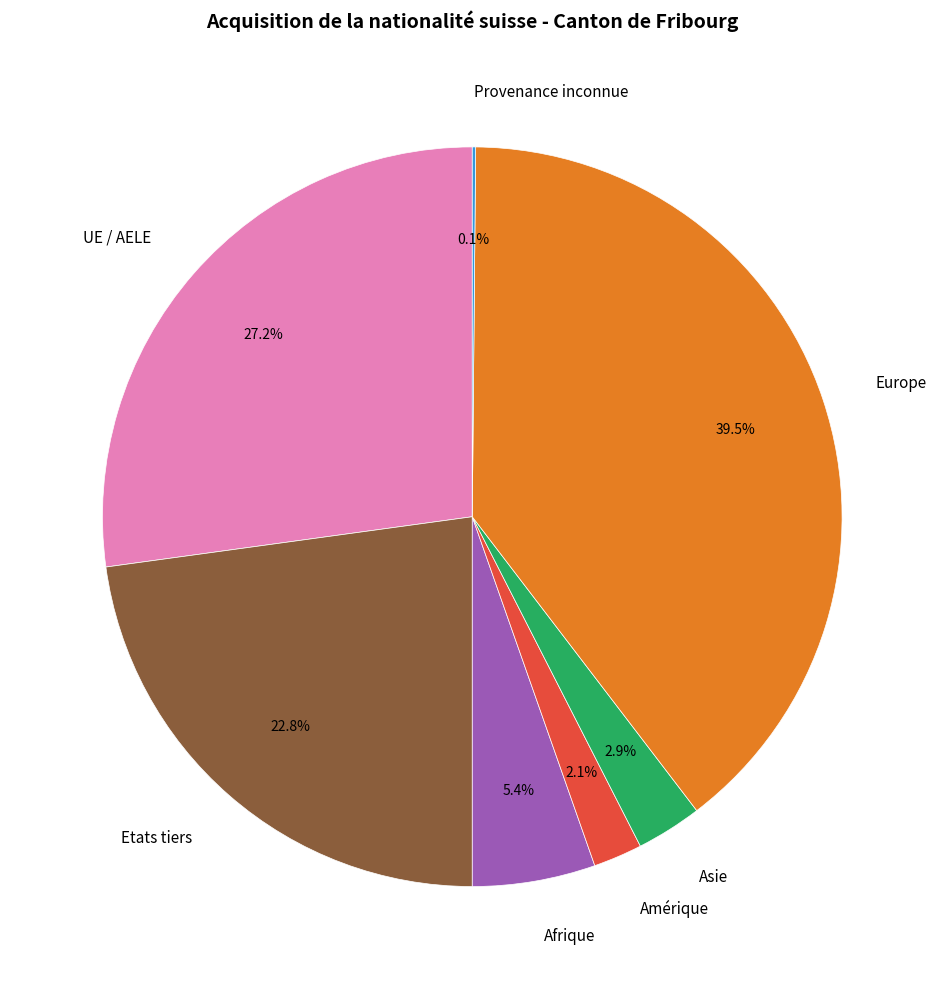

Do UE / AELE and Amérique together represent more than half of the pie?

No